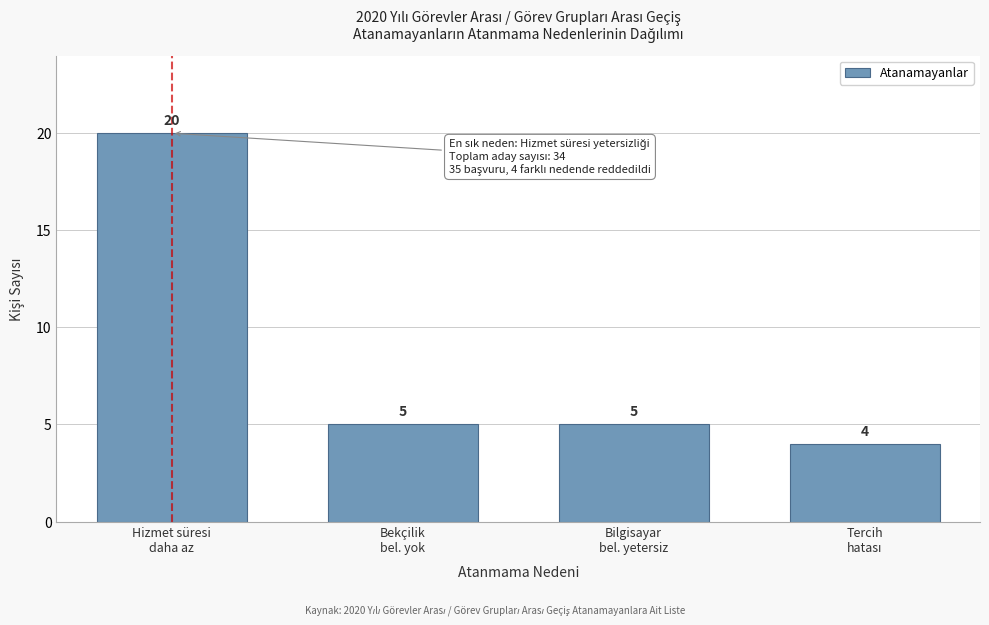

Reading left to right, what are all the values shown in this chart?

20	5	5	4